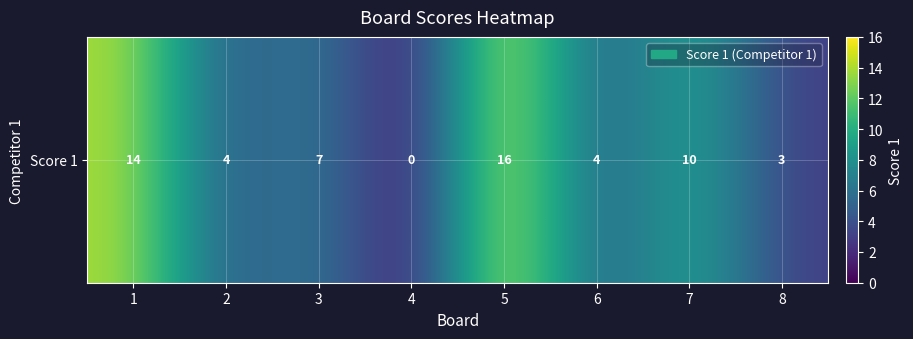

What is the change in value from 2 to 8?

-1